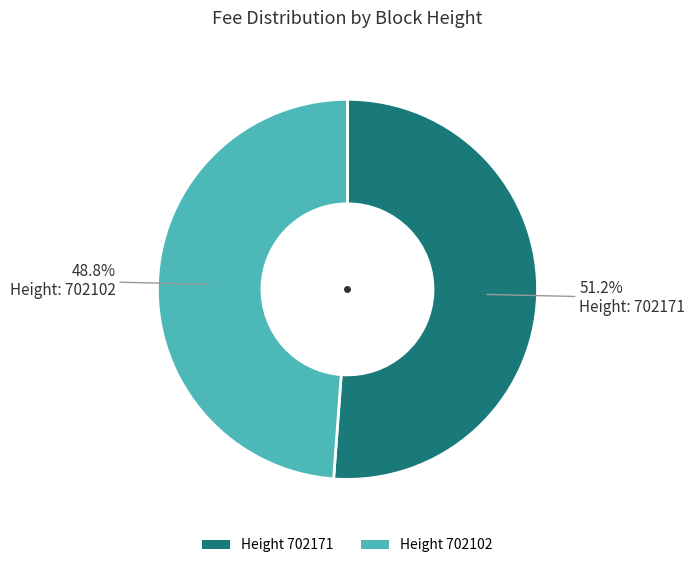

Which category has the biggest portion of the pie?

Height 702171